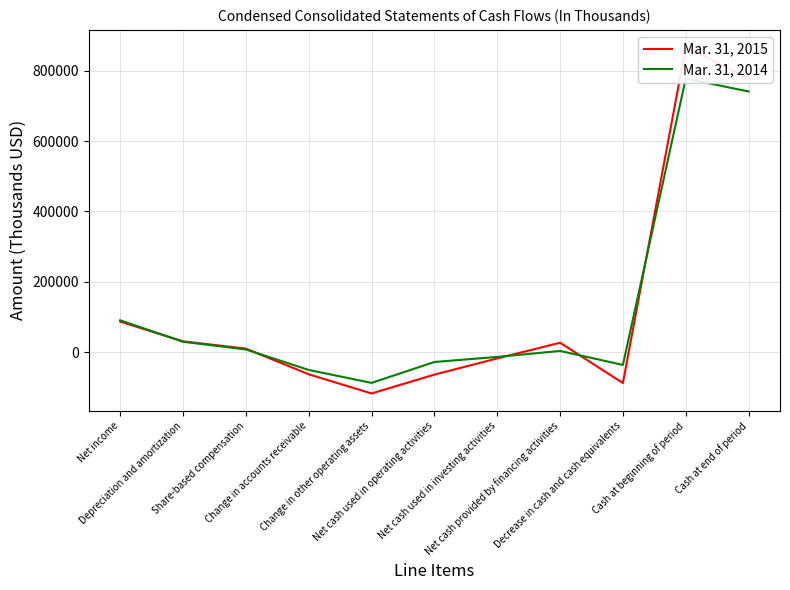

What is the label of the 5th point from the right?

Net cash used in investing activities